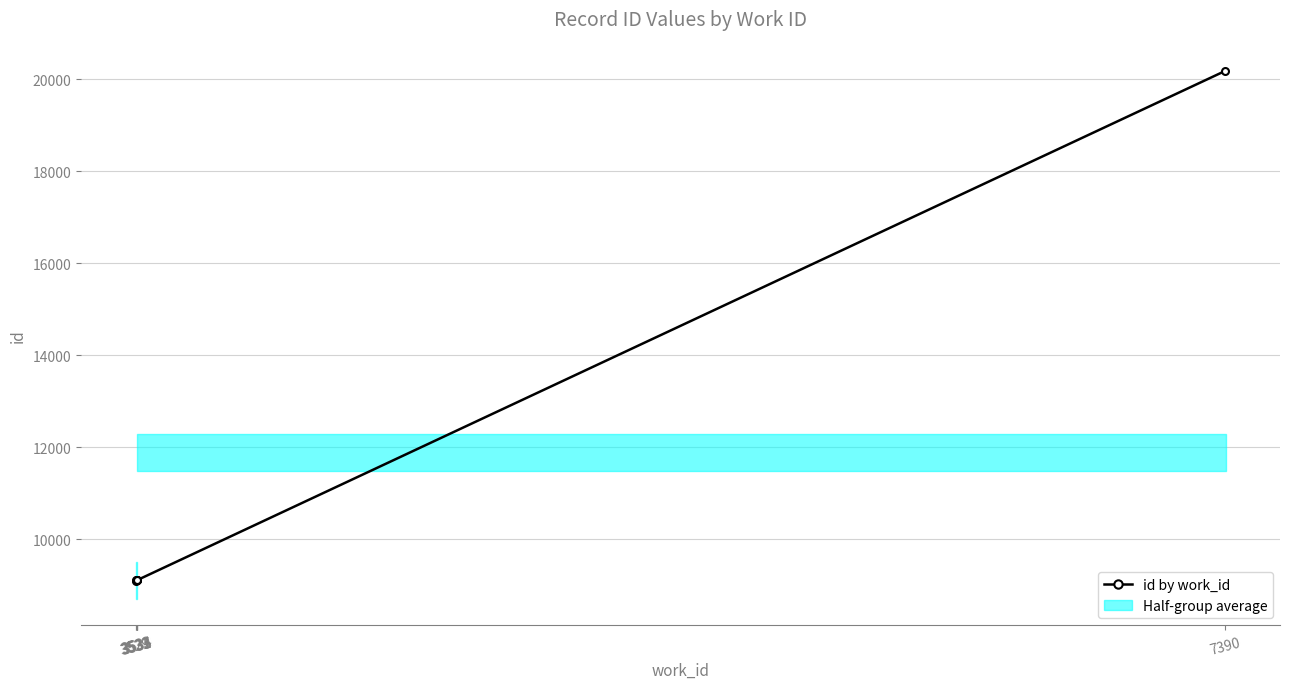

What is the difference between the values at 3535 and 3531?

6.3